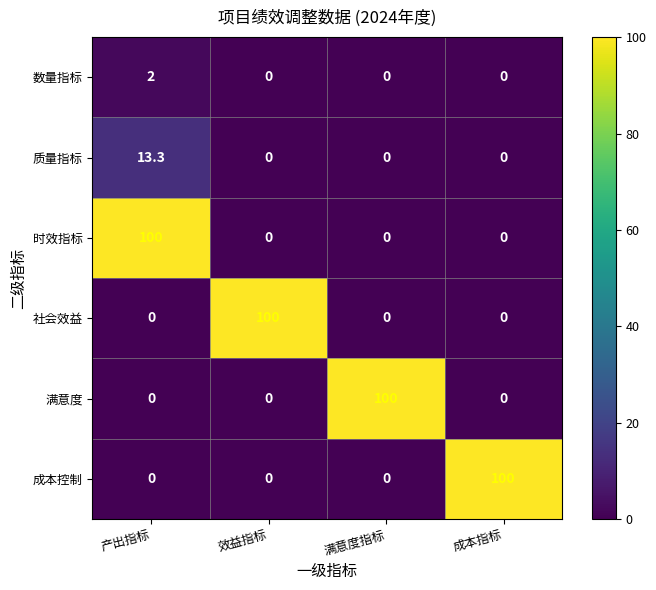

What is the maximum value shown in the chart?

100.0